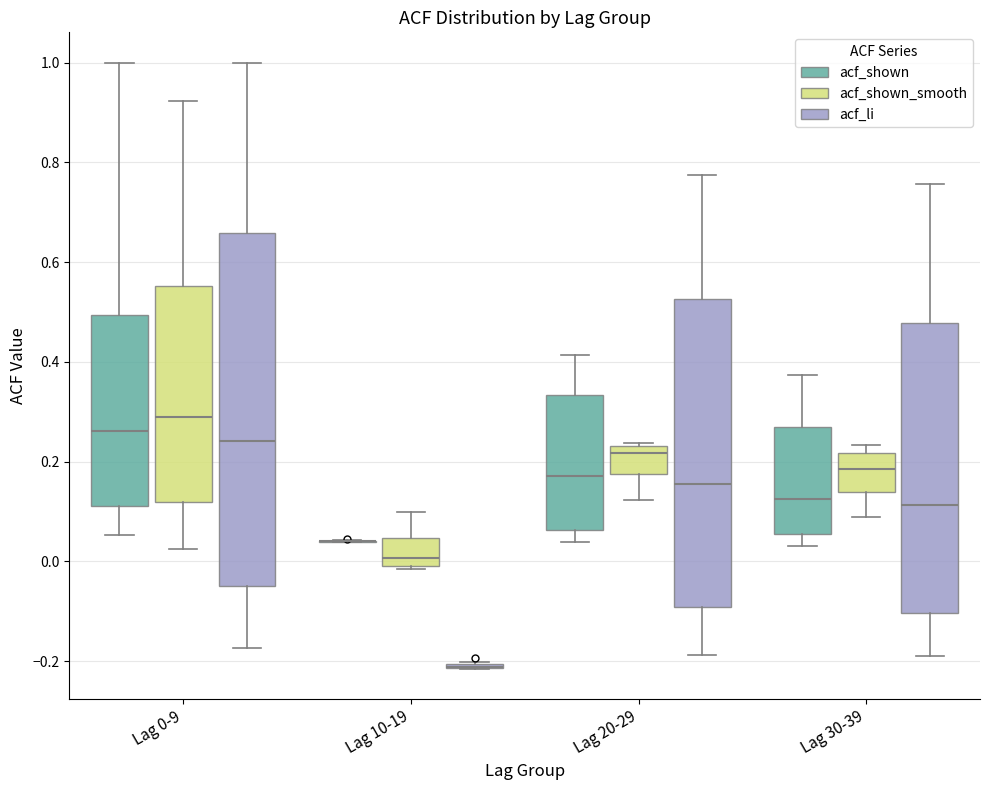

Reading left to right, read every box against the y-axis: the position of its median line, the range the box covers, and the ends of its whiskers. The values are not printed on the chart, so give them approximately, as read against the axis.

Lag 0-9 (acf_shown): median 0.26, box 0.12 to 0.50, whiskers 0.06 to 1.00
Lag 0-9 (acf_shown_smooth): median 0.28, box 0.12 to 0.56, whiskers 0.02 to 0.92
Lag 0-9 (acf_li): median 0.24, box -0.04 to 0.66, whiskers -0.18 to 1.00
Lag 10-19 (acf_shown): box collapsed to a line at 0.04, whiskers 0.04 to 0.04
Lag 10-19 (acf_shown_smooth): median 0.00 (just above the box's lower edge), box 0.00 to 0.04, whiskers -0.02 to 0.10
Lag 10-19 (acf_li): box collapsed to a line at -0.22, whiskers -0.22 to -0.20
Lag 20-29 (acf_shown): median 0.18, box 0.06 to 0.34, whiskers 0.04 to 0.42
Lag 20-29 (acf_shown_smooth): median 0.22, box 0.18 to 0.24, whiskers 0.12 to 0.24
Lag 20-29 (acf_li): median 0.16, box -0.10 to 0.52, whiskers -0.18 to 0.78
Lag 30-39 (acf_shown): median 0.12, box 0.06 to 0.26, whiskers 0.04 to 0.38
Lag 30-39 (acf_shown_smooth): median 0.18, box 0.14 to 0.22, whiskers 0.08 to 0.24
Lag 30-39 (acf_li): median 0.12, box -0.10 to 0.48, whiskers -0.18 to 0.76